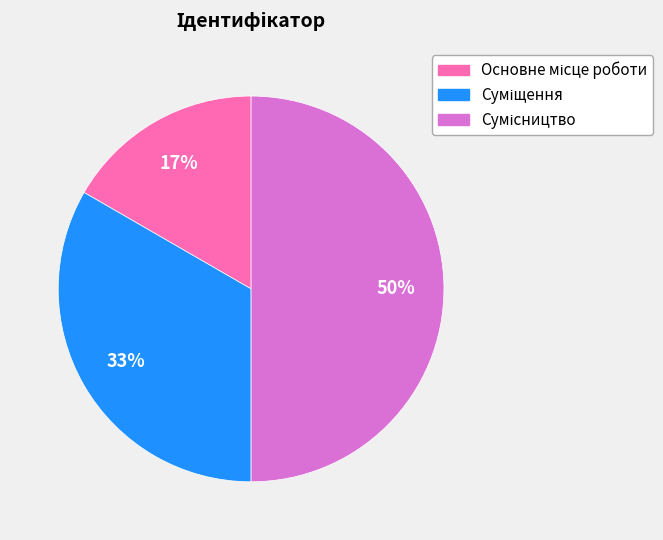

To the nearest percent, what is the difference between the largest and smallest slice percentages?

33%